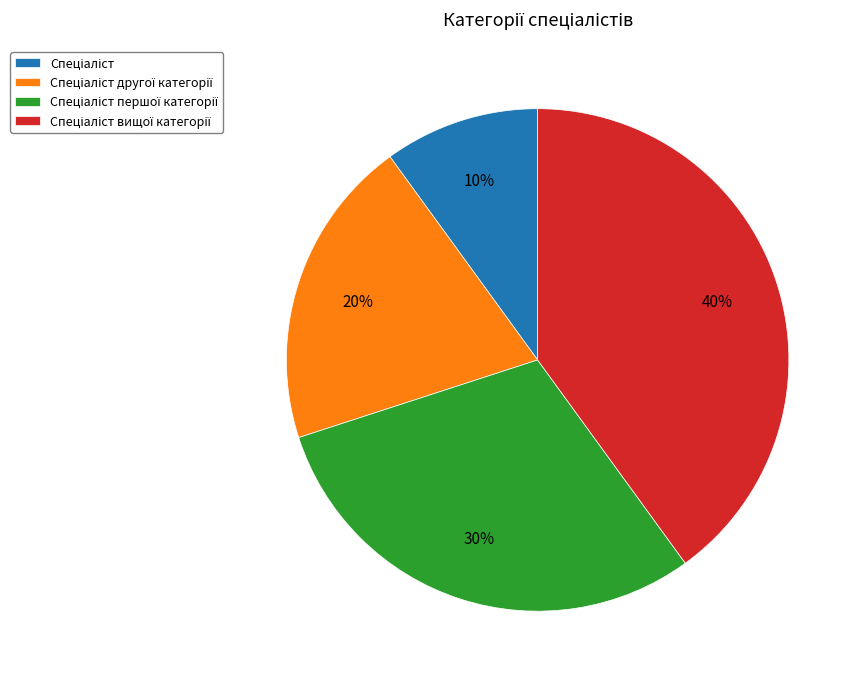

Is there a majority slice in this chart?

No